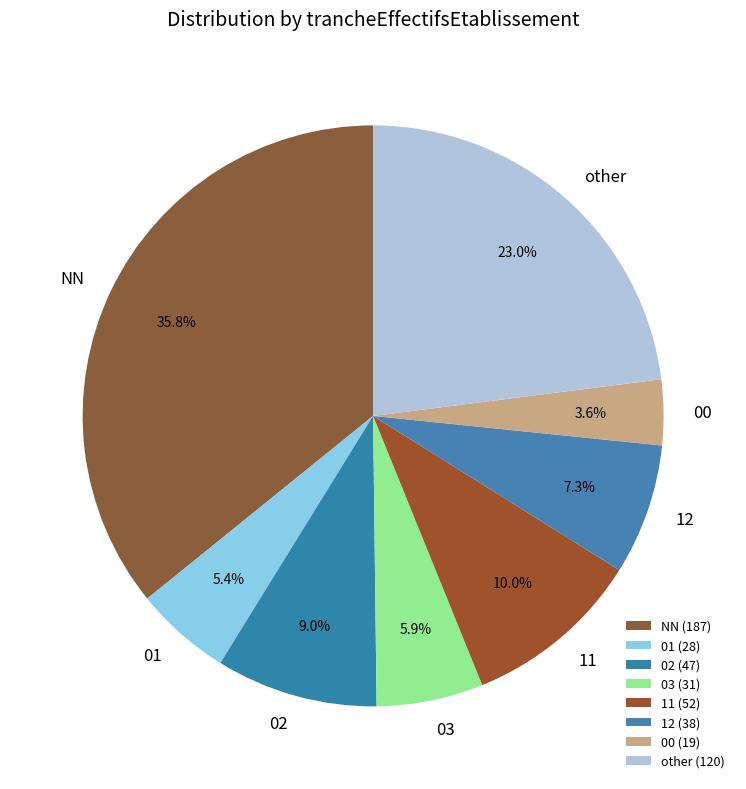

How many segments does this pie chart have?

8